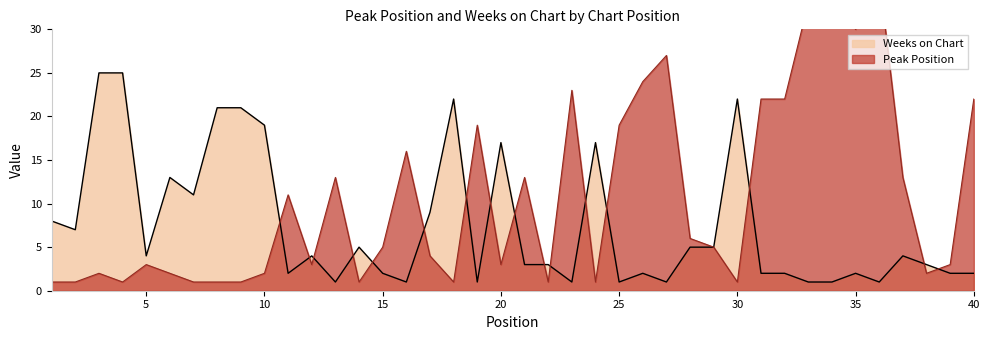

After their last crossing, which series has the higher values: Weeks on Chart or Peak Position?

Peak Position